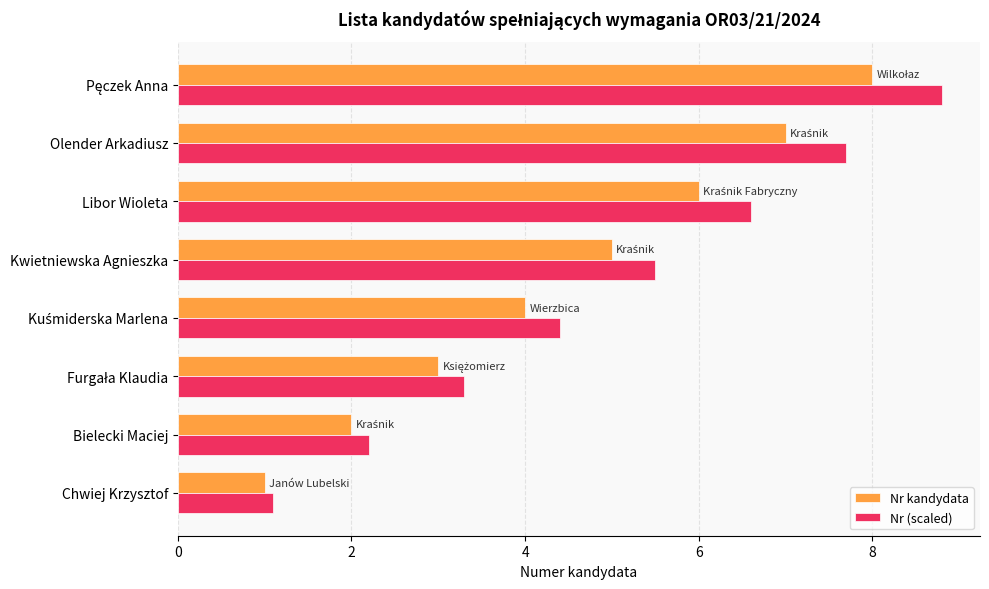

What is the difference between the maximum and minimum values in the Nr kandydata series?

7.0